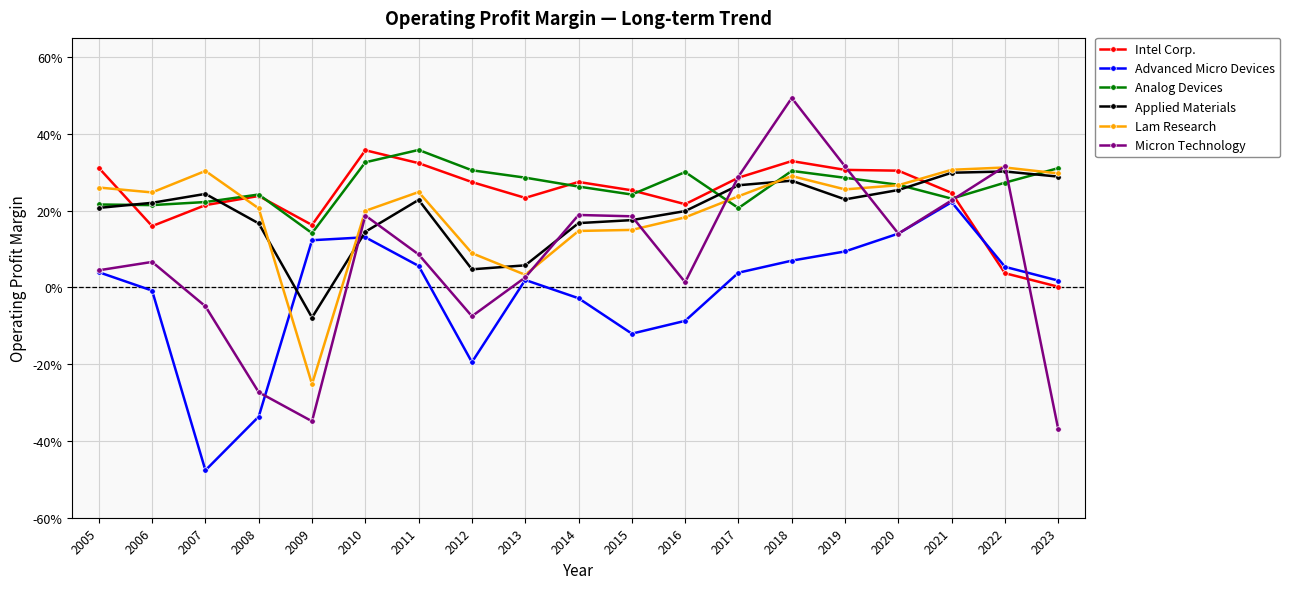

In Advanced Micro Devices, how many points are lower than both neighbors (excluding endpoints)?

3